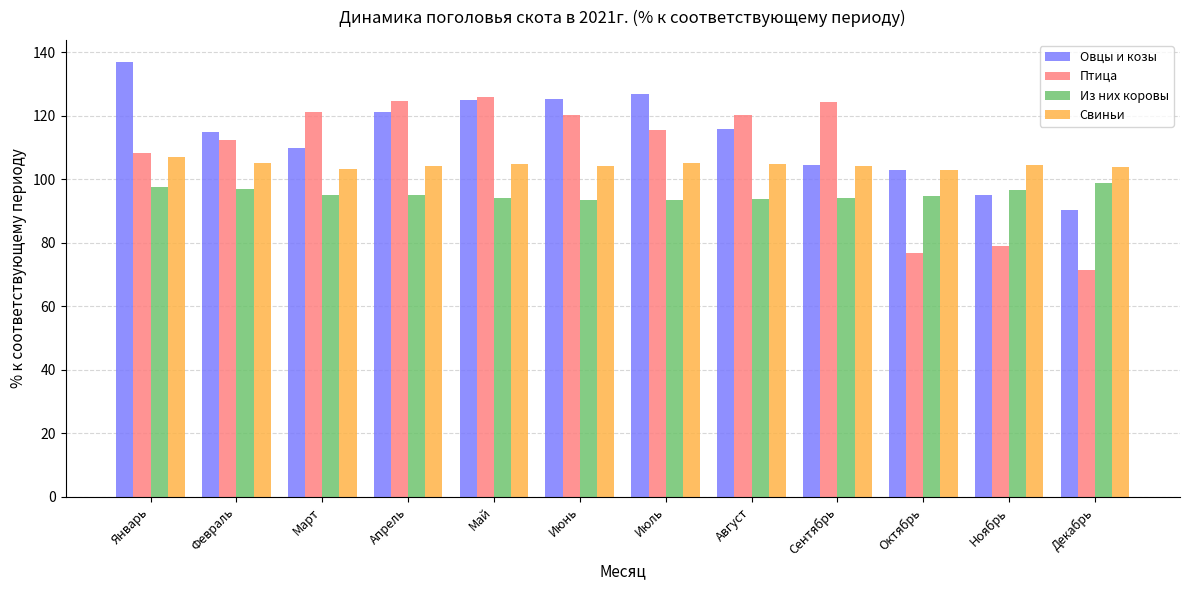

Does the chart contain stacked bars?

No